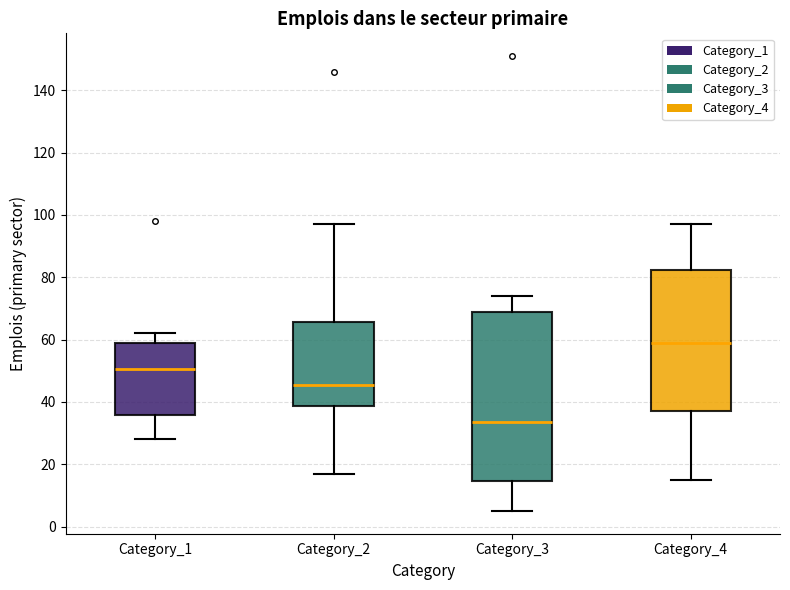

Which box's median line is the highest?

Category_4